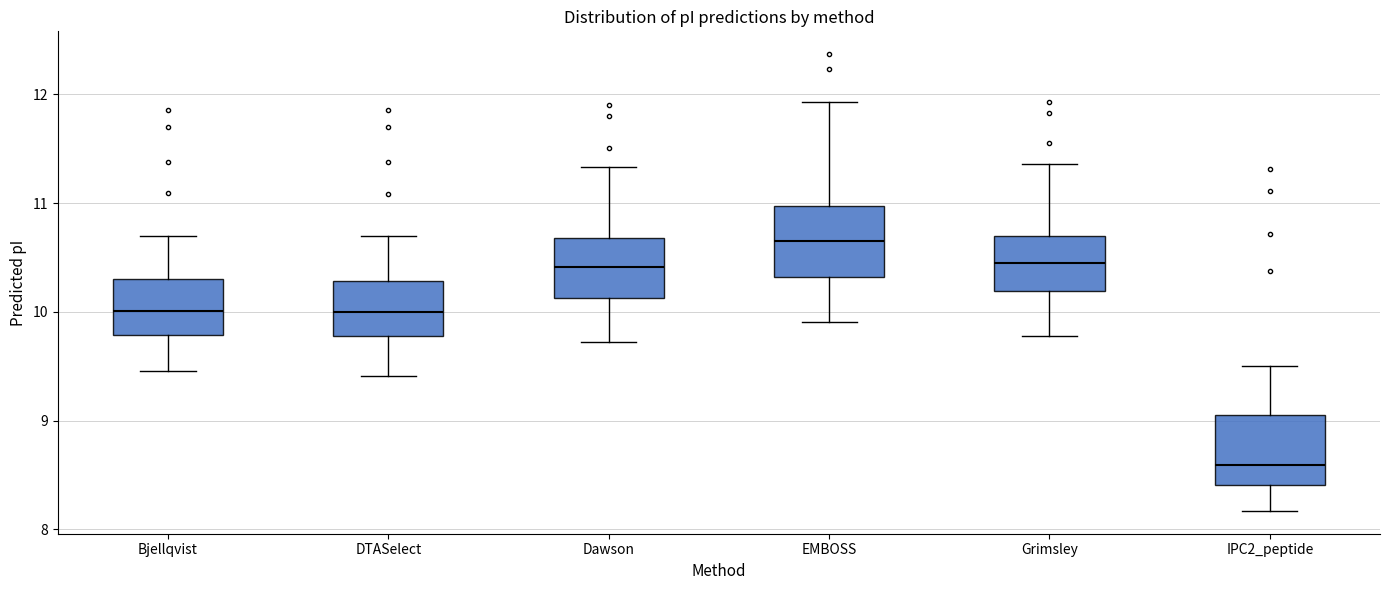

Which box has the lowest median line?

IPC2_peptide